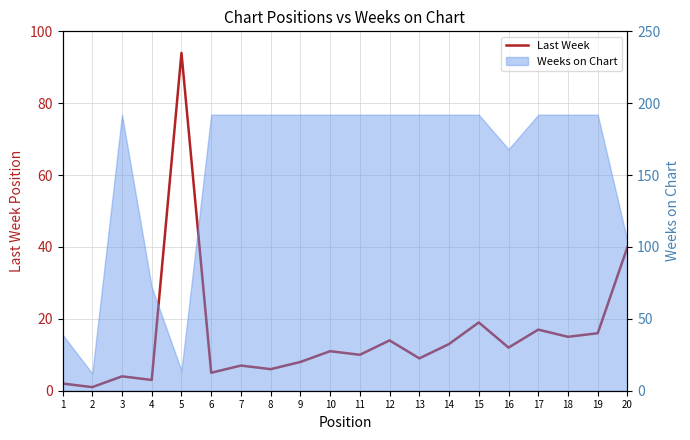

How many points are higher than both their immediate neighbors (excluding endpoints)?

7